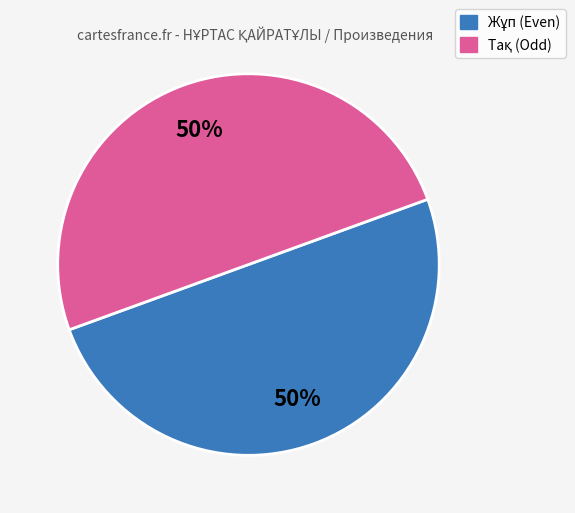

To the nearest percent, what is the average slice percentage?

50%